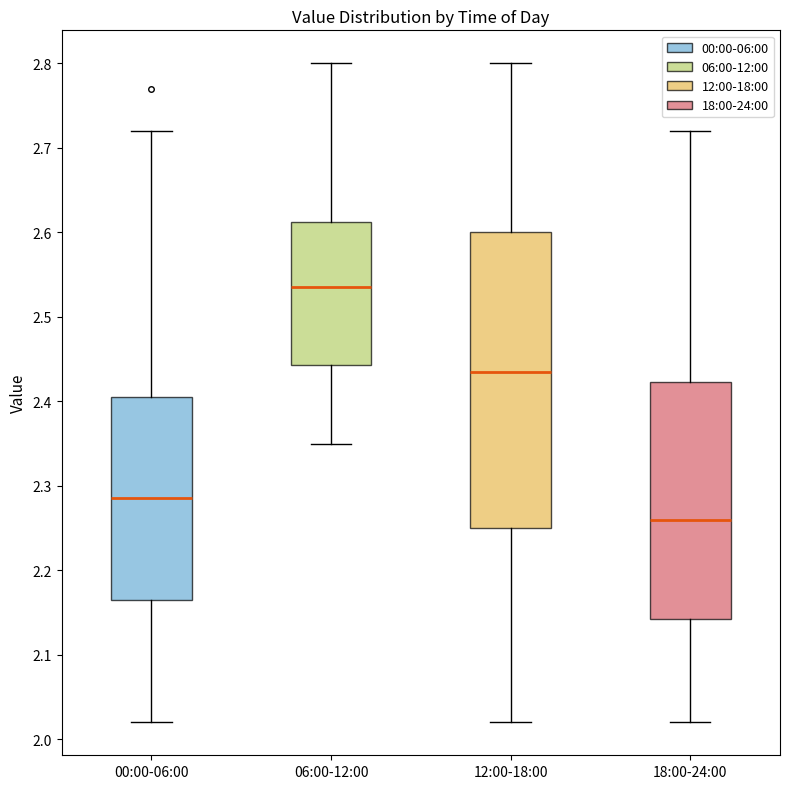

Reading left to right, transcribe this box plot: for each box, give where its median line is, the range the box spans, and where its two whiskers end, as read against the y-axis. The values are not printed on the chart, so give them approximately, as read against the axis.

00:00-06:00: median 2.29, box 2.17 to 2.41, whiskers 2.02 to 2.72
06:00-12:00: median 2.54, box 2.44 to 2.61, whiskers 2.35 to 2.80
12:00-18:00: median 2.44, box 2.25 to 2.60, whiskers 2.02 to 2.80
18:00-24:00: median 2.26, box 2.14 to 2.42, whiskers 2.02 to 2.72